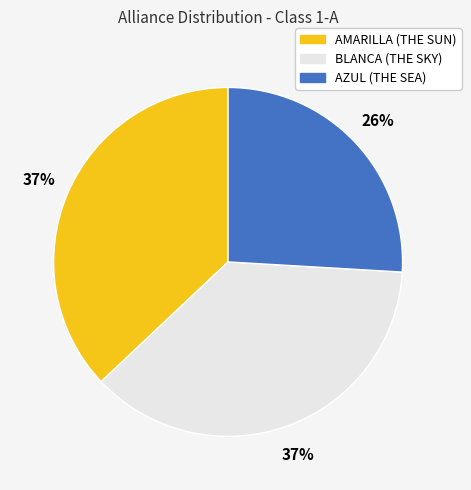

True or false: AZUL (THE SEA) accounts for 41% of the total.

False